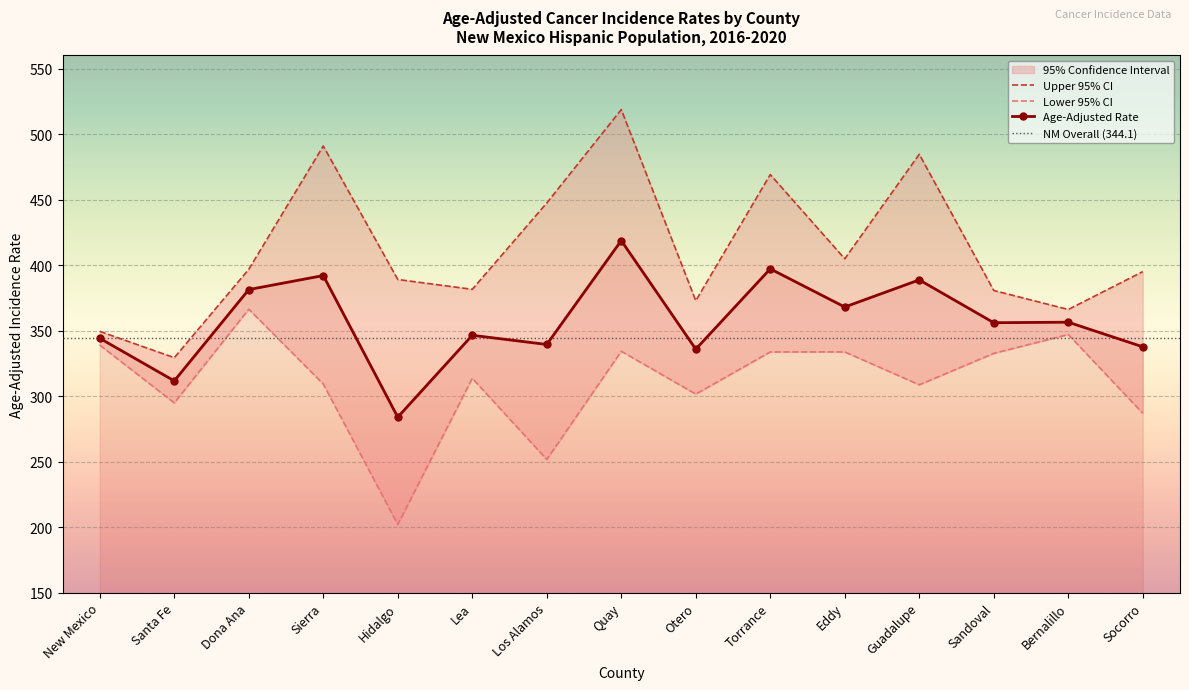

Rank the series at Bernalillo from lowest to highest value.

Lower 95% CI, Age-Adjusted Rate, Upper 95% CI